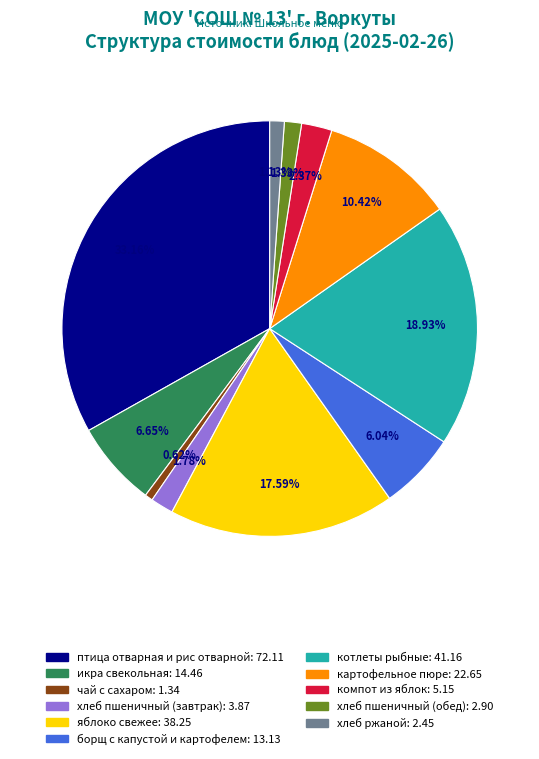

How many segments does this pie chart have?

11